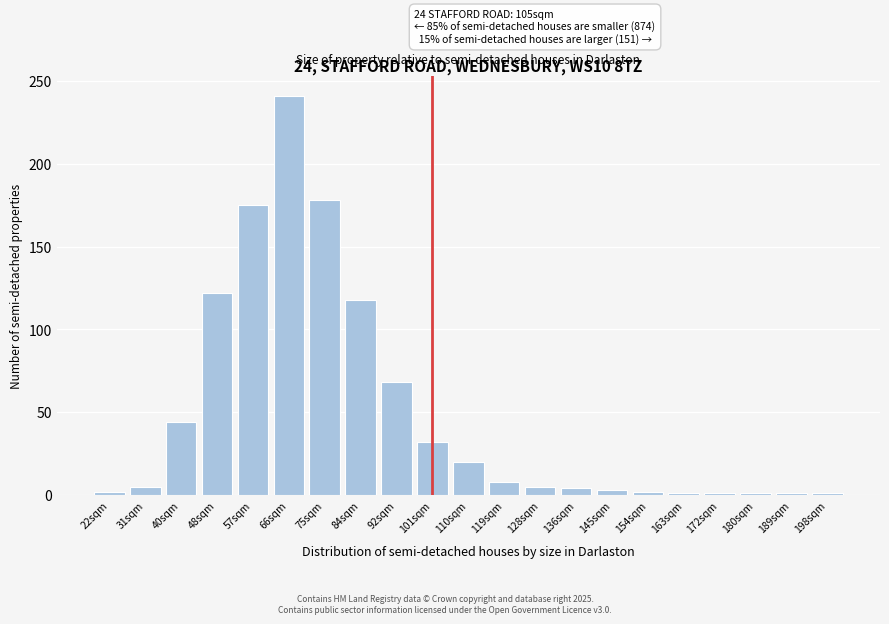

Which label corresponds to the largest value in the chart?

66sqm